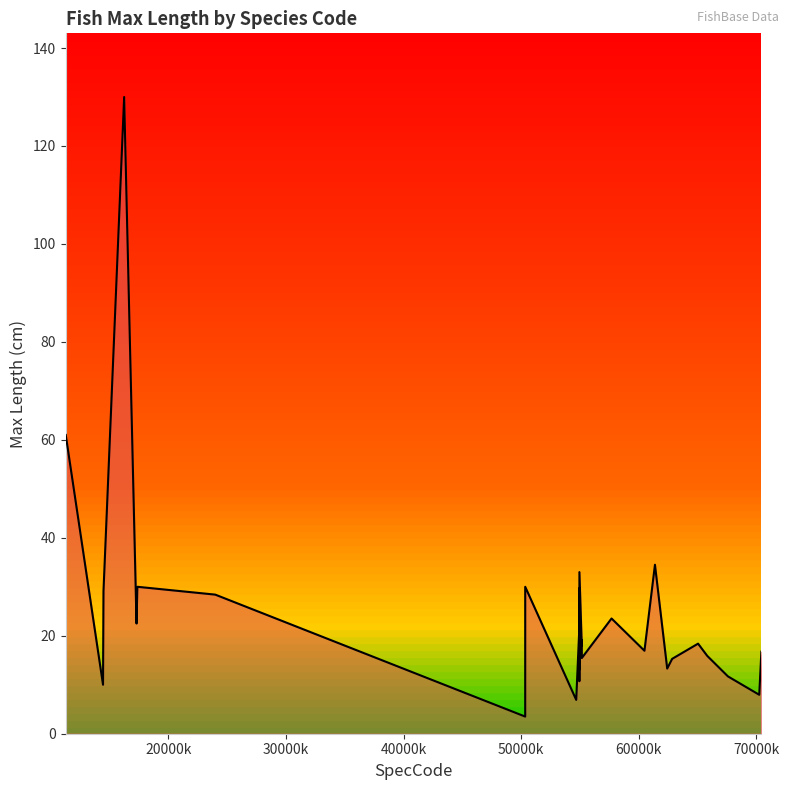

How many distinct data groups are displayed?

1